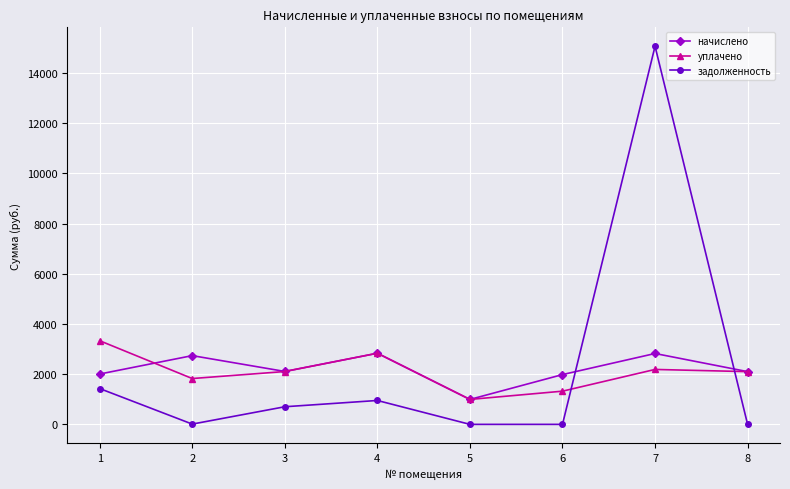

Where is the first local maximum for начислено?

2